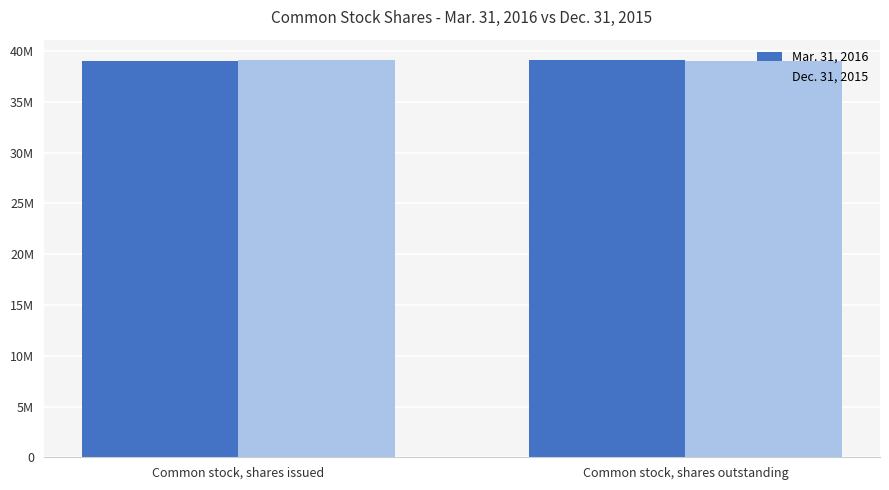

Is it true that Dec. 31, 2015 equals 38995189 at Common stock, shares outstanding?

True